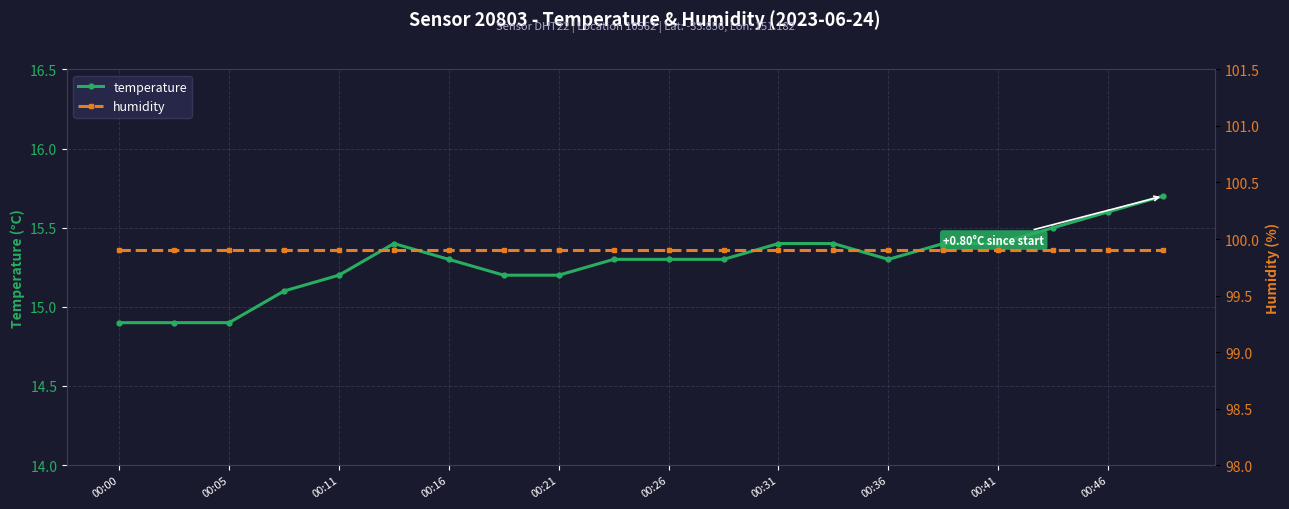

True or false: humidity and temperature cross at least once.

False